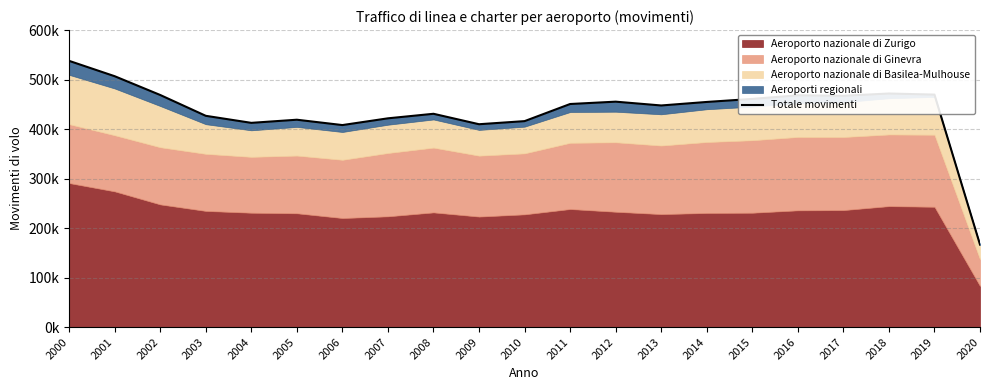

Read the value at 2004.

412621